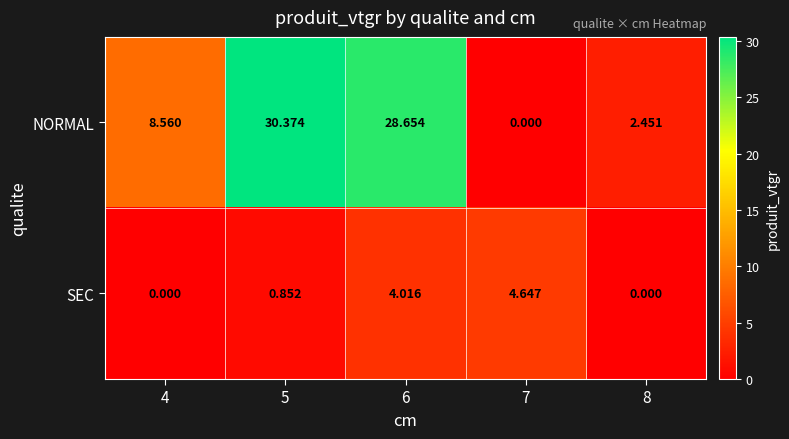

Which series changed the most between 6 and 8?

NORMAL